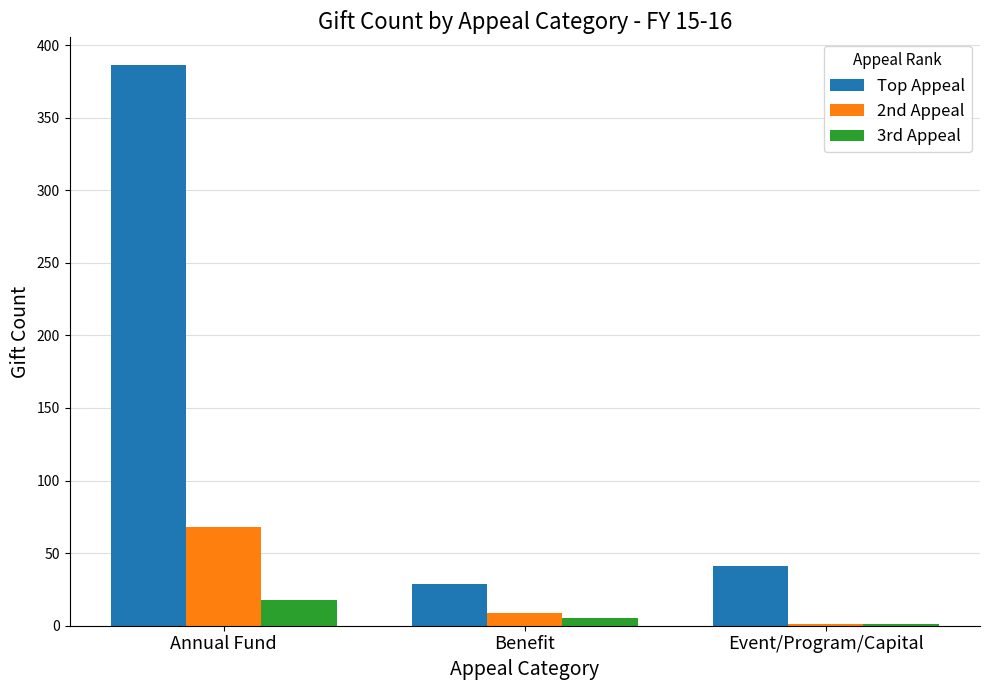

What is the average value of the Top Appeal series?

152